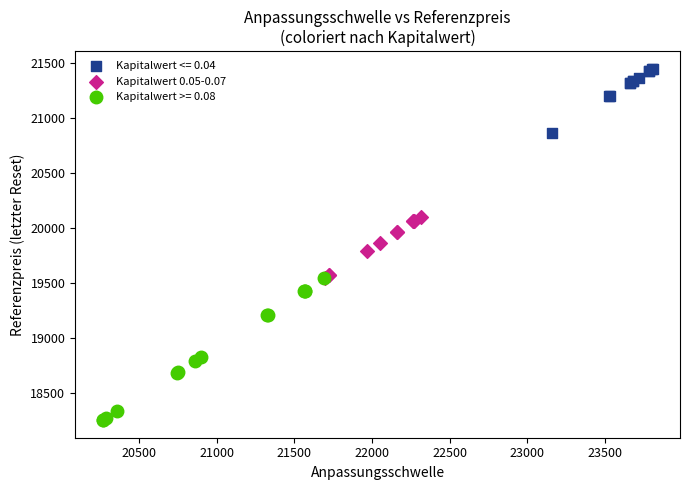

Which series has the widest spread of Y values?

Kapitalwert >= 0.08